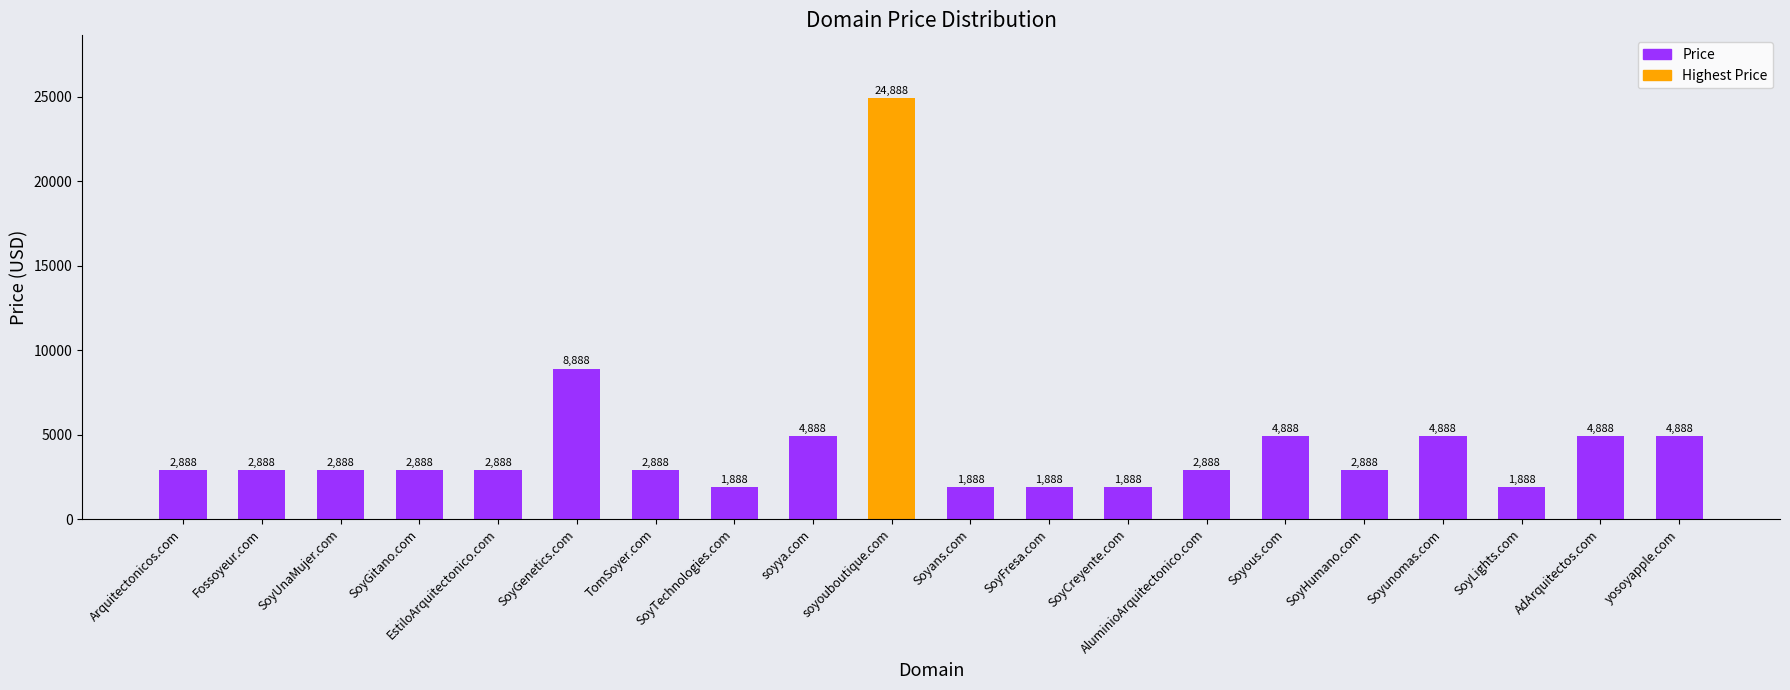

What is the label of the 18th bar from the left?

SoyLights.com